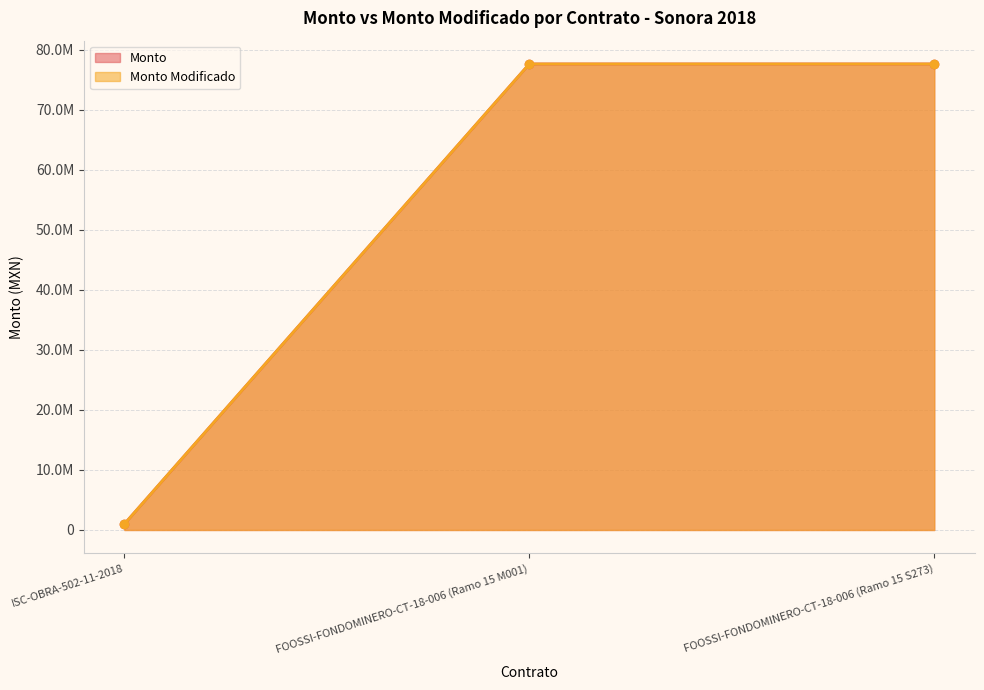

Reading left to right, list all the values displayed in this chart.

Monto: ISC-OBRA-502-11-2018=998364.6	FOOSSI-FONDOMINERO-CT-18-006 (Ramo 15 M001)=77631491.6	FOOSSI-FONDOMINERO-CT-18-006 (Ramo 15 S273)=77631491.6
Monto Modificado: ISC-OBRA-502-11-2018=998364.6	FOOSSI-FONDOMINERO-CT-18-006 (Ramo 15 M001)=77631491.6	FOOSSI-FONDOMINERO-CT-18-006 (Ramo 15 S273)=77631491.6